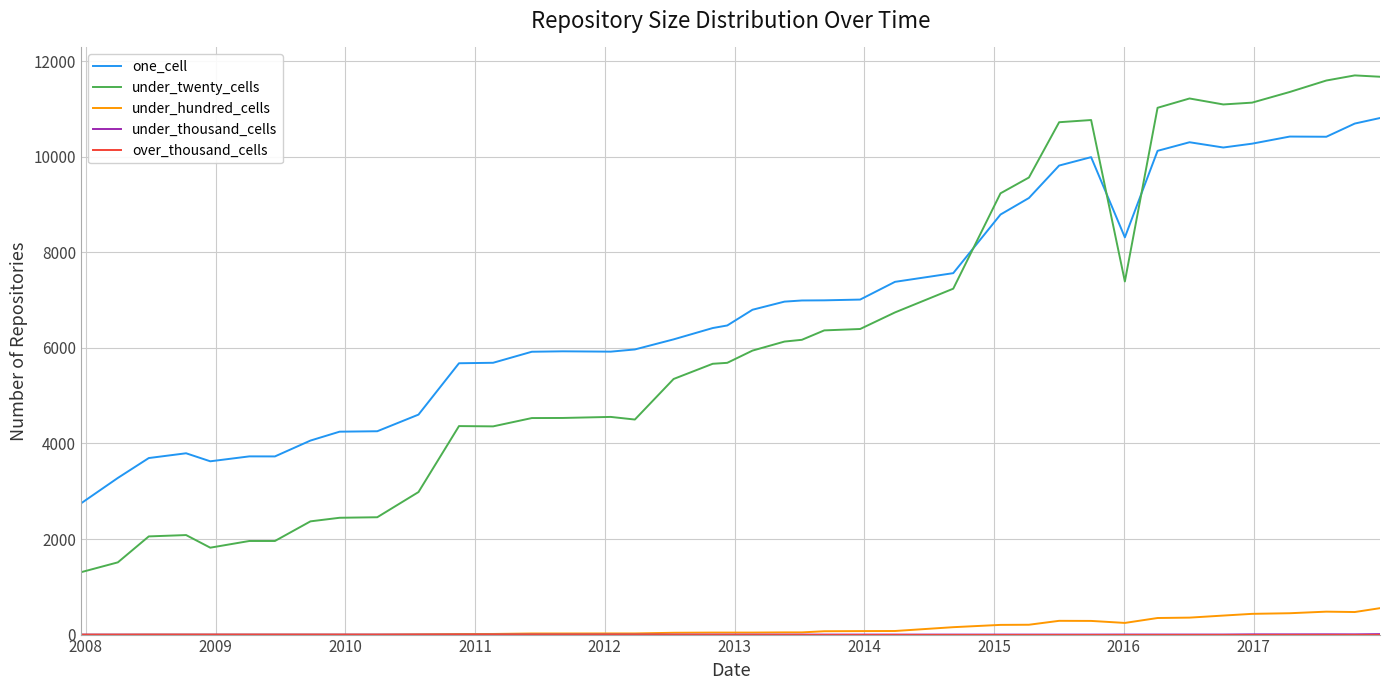

Which series has the largest total across all categories?

one_cell